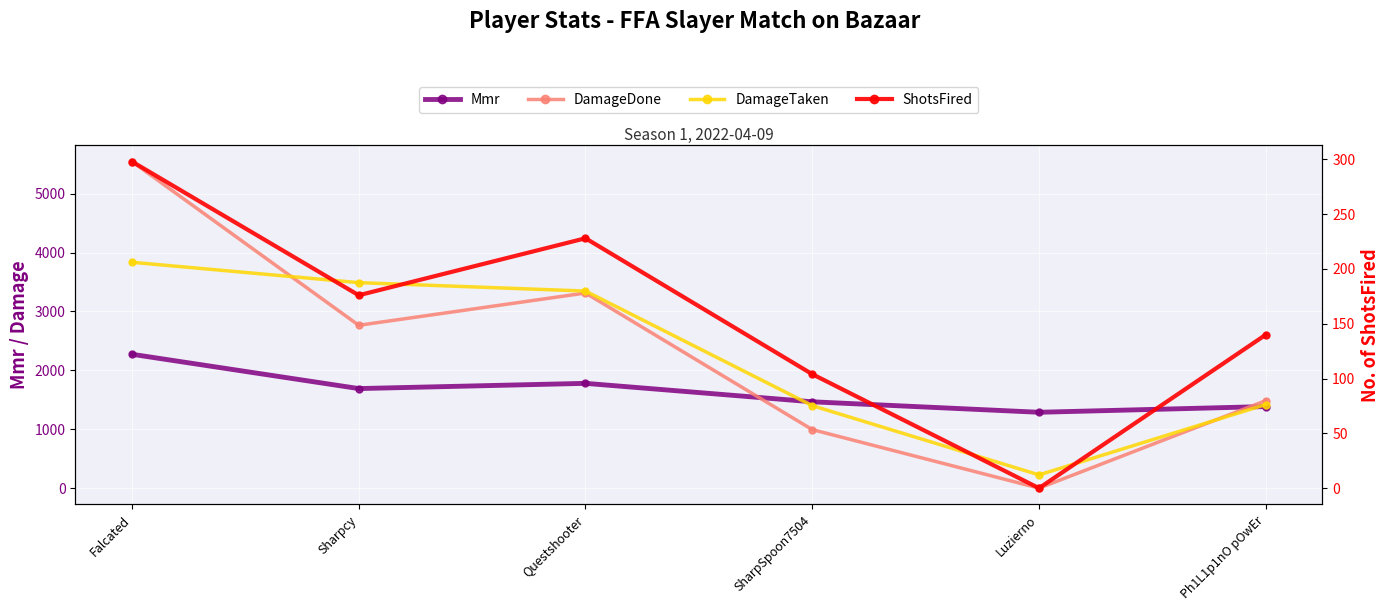

Reading left to right, transcribe all the data shown in this chart.

Mmr: 2272.9	1690.5	1779.3	1466.0	1288.0	1385.4
DamageDone: 5545.0	2765.0	3313.0	994.0	0.0	1486.0
DamageTaken: 3835.0	3489.0	3346.0	1401.0	225.0	1420.0
ShotsFired: 298.0	176.0	228.0	104.0	0.0	140.0